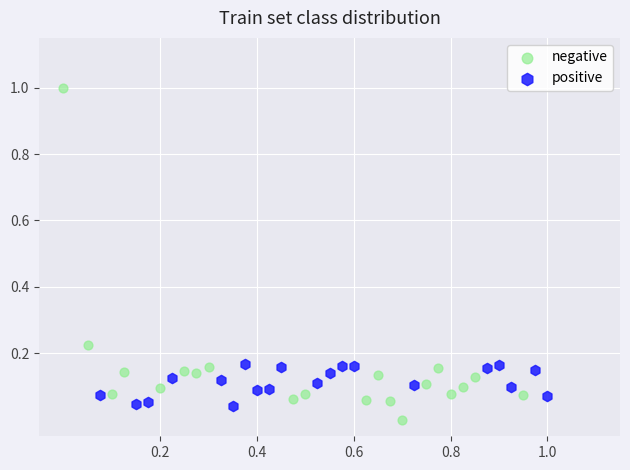

Which series reaches the maximum Y coordinate?

negative